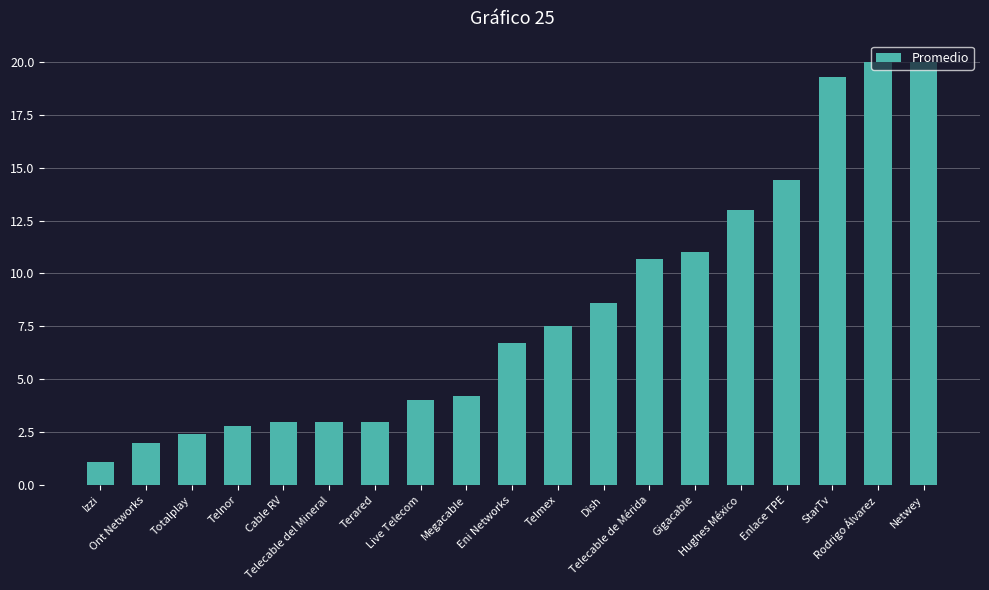

How many values are below 6?

9